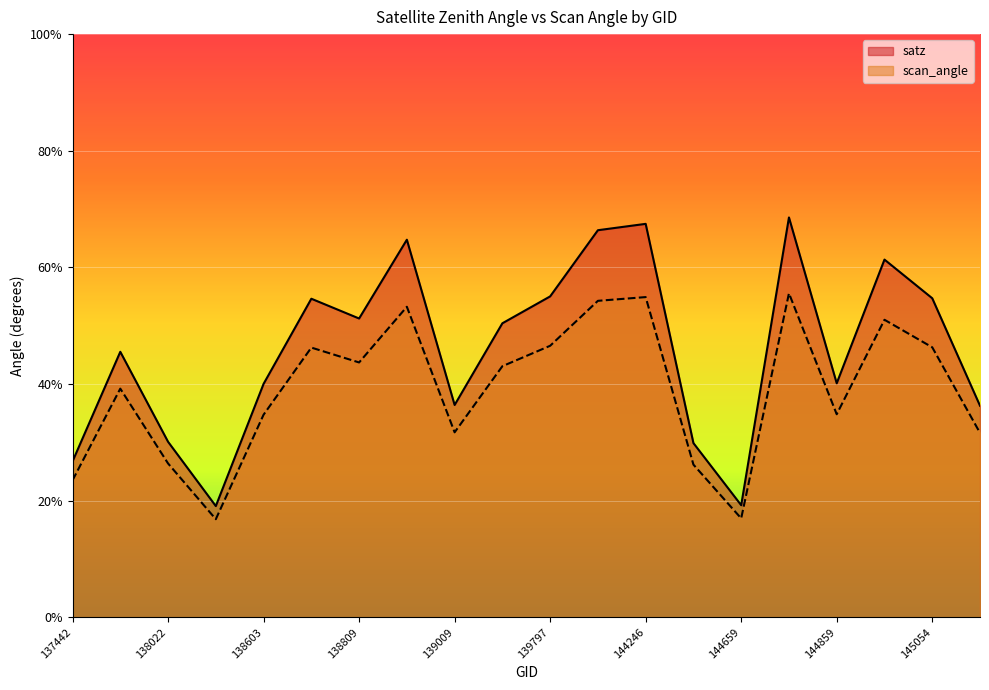

True or false: satz and scan_angle cross at least once.

False